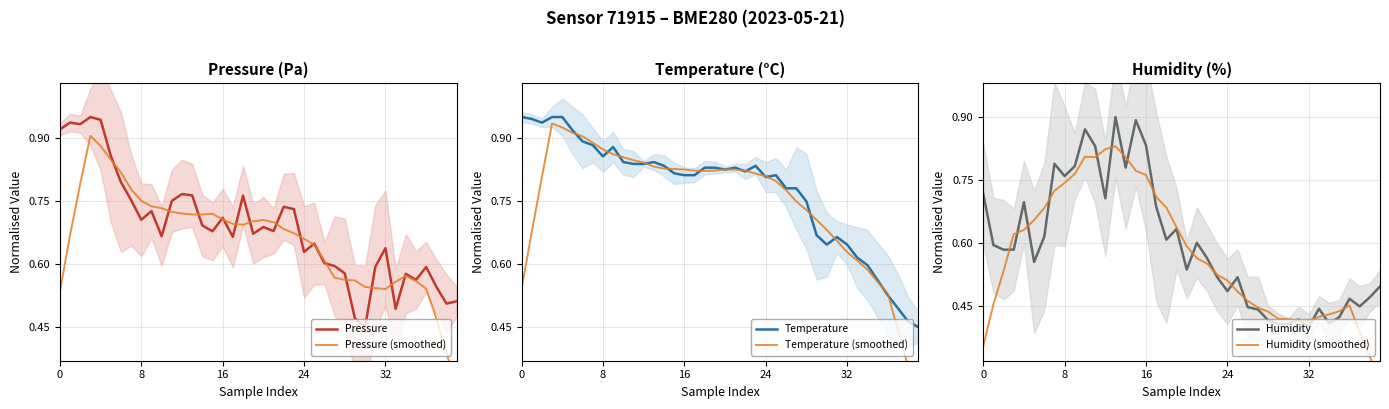

Read the Humidity value at 39.

0.5